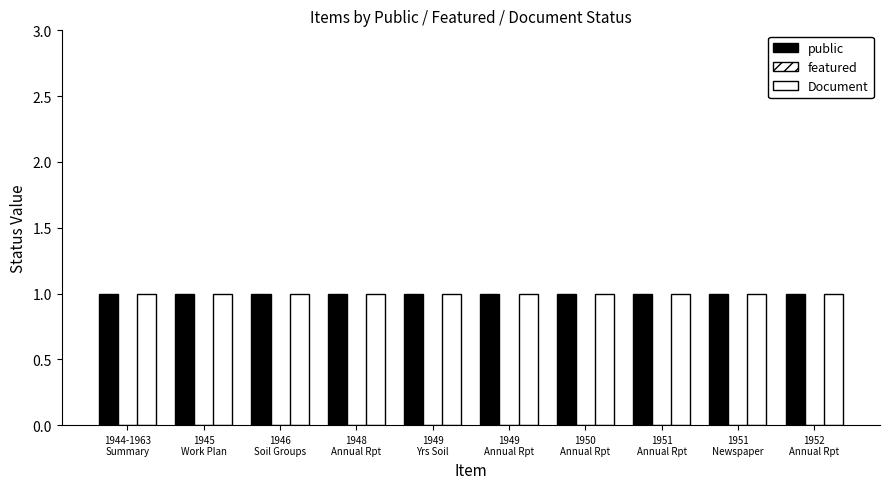

Reading left to right, transcribe all the data shown in this chart.

public: 1944-1963
Summary=1	1945
Work Plan=1	1946
Soil Groups=1	1948
Annual Rpt=1	1949
Yrs Soil=1	1949
Annual Rpt=1	1950
Annual Rpt=1	1951
Annual Rpt=1	1951
Newspaper=1	1952
Annual Rpt=1
featured: 1944-1963
Summary=0	1945
Work Plan=0	1946
Soil Groups=0	1948
Annual Rpt=0	1949
Yrs Soil=0	1949
Annual Rpt=0	1950
Annual Rpt=0	1951
Annual Rpt=0	1951
Newspaper=0	1952
Annual Rpt=0
Document: 1944-1963
Summary=1	1945
Work Plan=1	1946
Soil Groups=1	1948
Annual Rpt=1	1949
Yrs Soil=1	1949
Annual Rpt=1	1950
Annual Rpt=1	1951
Annual Rpt=1	1951
Newspaper=1	1952
Annual Rpt=1